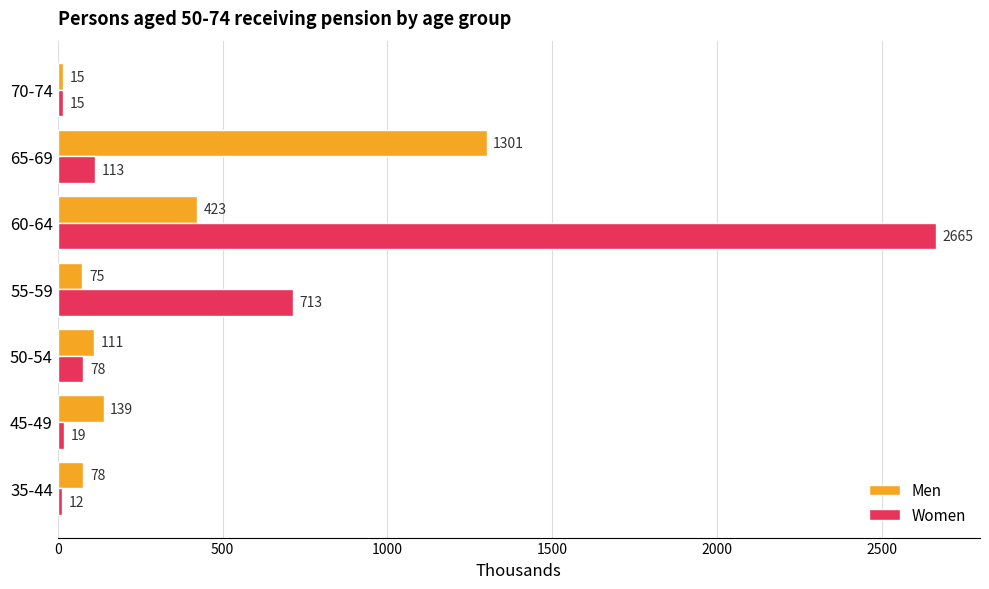

What is the average value of the Men series?

306